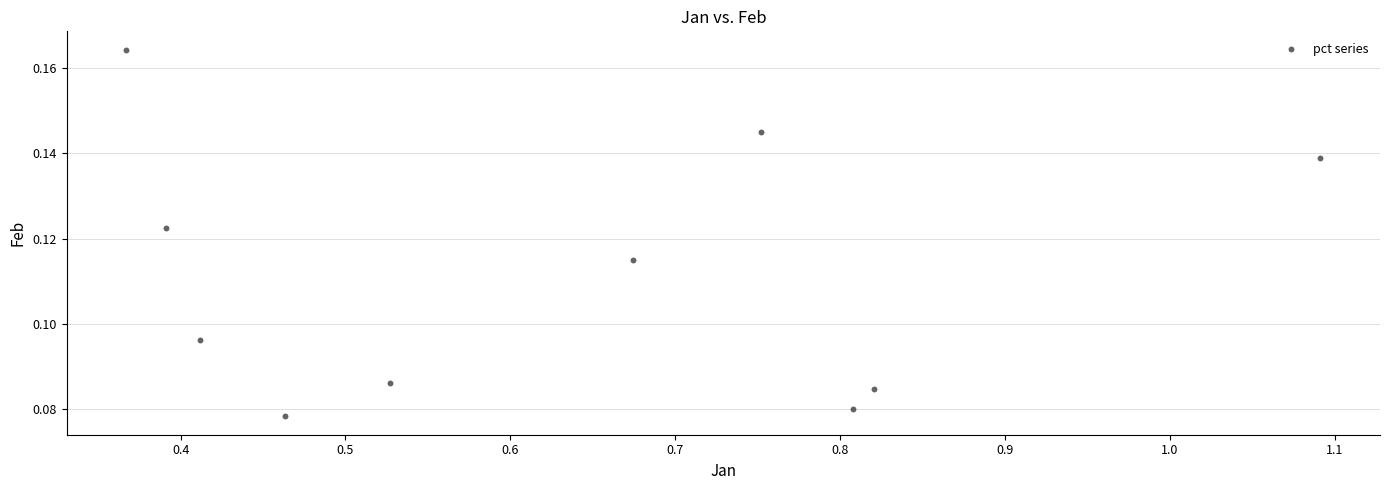

What is the range of X values (max minus min)?

0.7